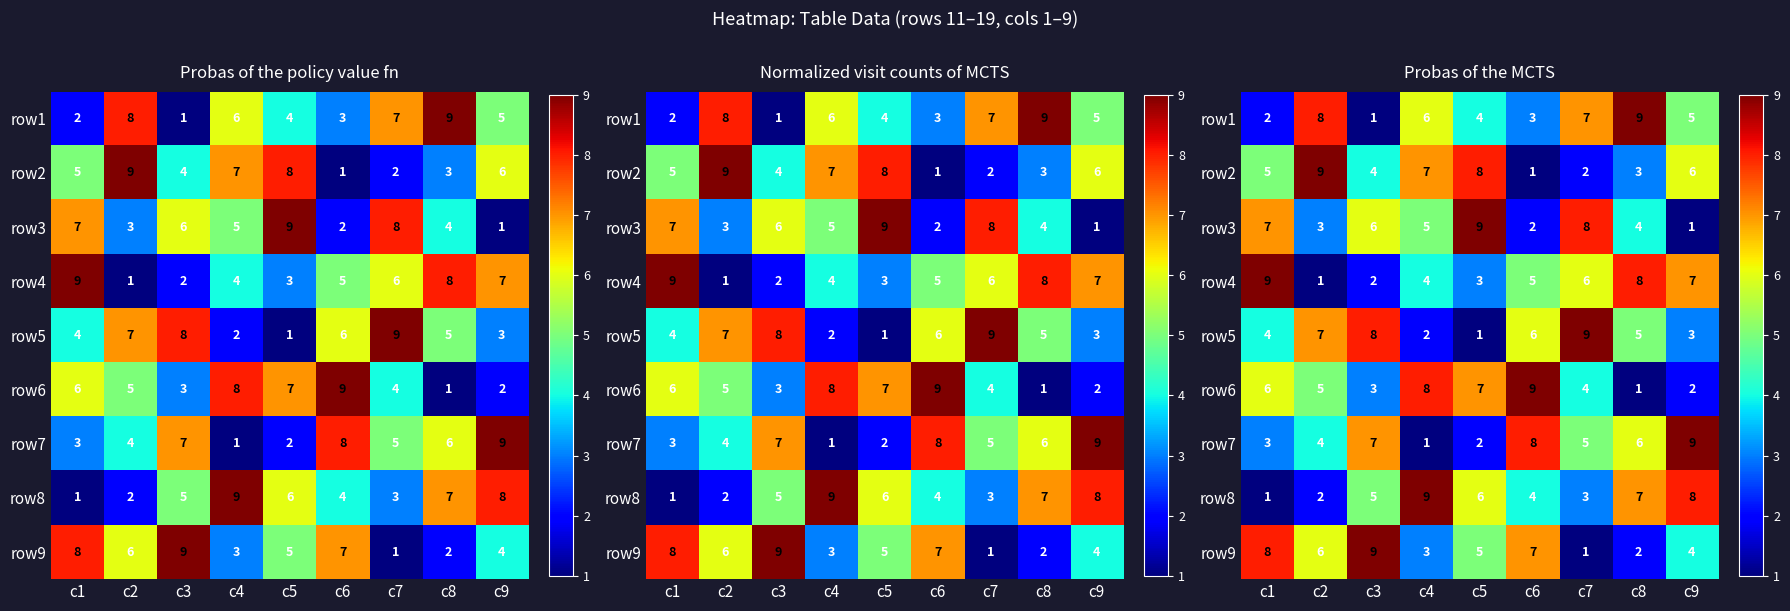

What is the maximum value shown in the chart?

9